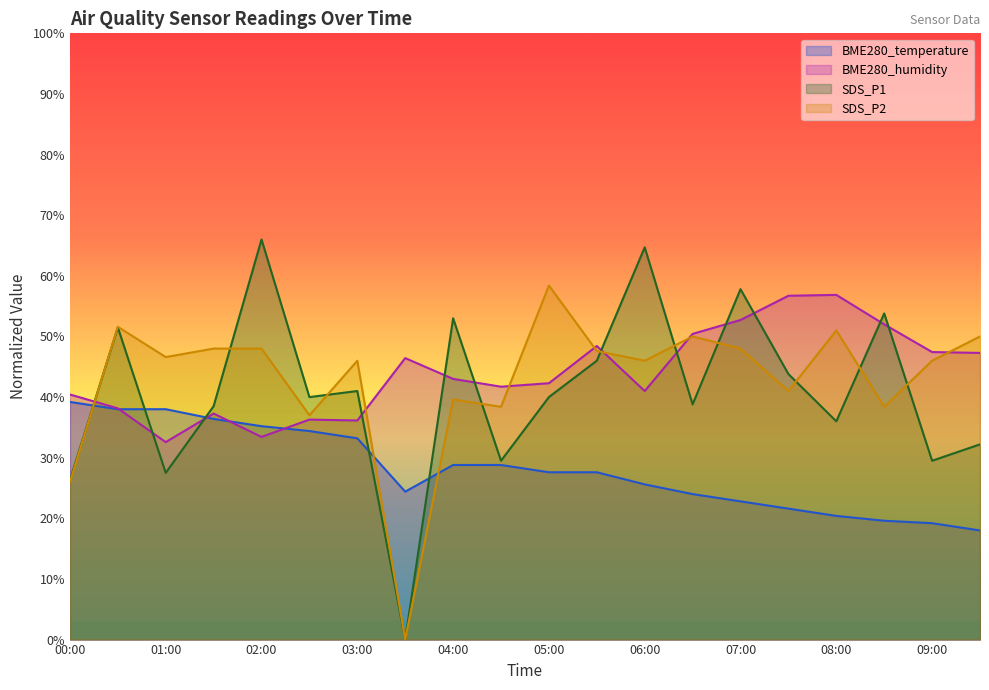

Reading right to left, transcribe all the data shown in this chart.

BME280_temperature: 18.0	19.2	19.6	20.4	21.6	22.8	24.0	25.6	27.6	27.6	28.8	28.8	24.4	33.2	34.4	35.2	36.4	38.0	38.0	39.2
BME280_humidity: 47.3	47.4	52.0	56.9	56.7	52.7	50.4	41.0	48.4	42.3	41.7	43.0	46.4	36.1	36.3	33.4	37.3	32.6	38.1	40.4
SDS_P1: 32.2	29.5	53.8	36.0	43.8	57.8	38.8	64.7	46.0	40.0	29.5	53.0	0.0	41.0	40.0	66.0	38.5	27.5	51.5	26.3
SDS_P2: 50.0	46.0	38.4	51.0	41.0	48.0	50.0	46.0	47.6	58.4	38.4	39.6	0.0	46.0	37.0	48.0	48.0	46.6	51.6	26.0